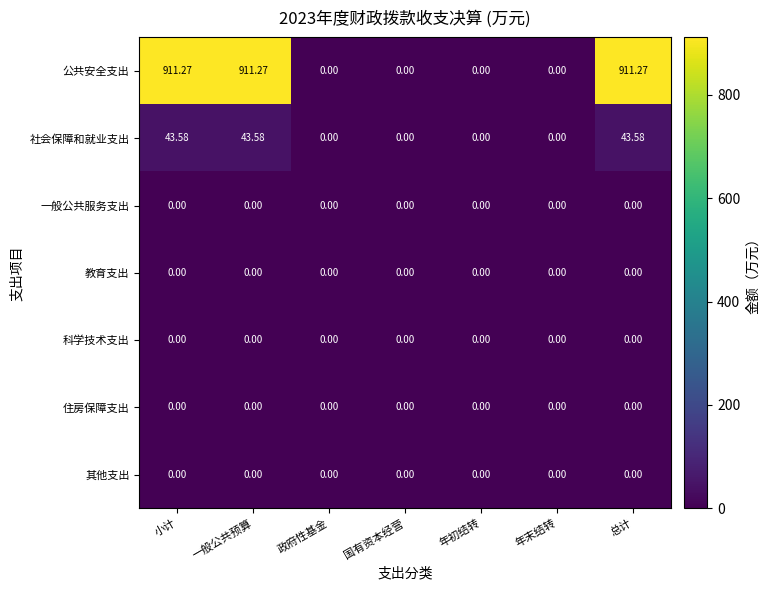

Which series changed the most between 小计 and 政府性基金?

公共安全支出